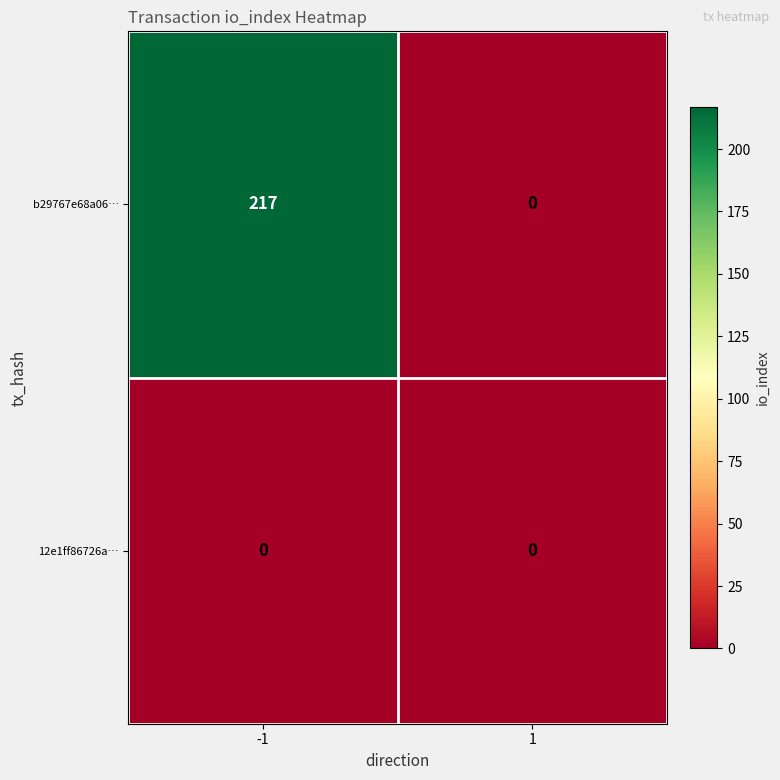

The 12e1ff86726a… series shows 0 at -1. True or false?

True